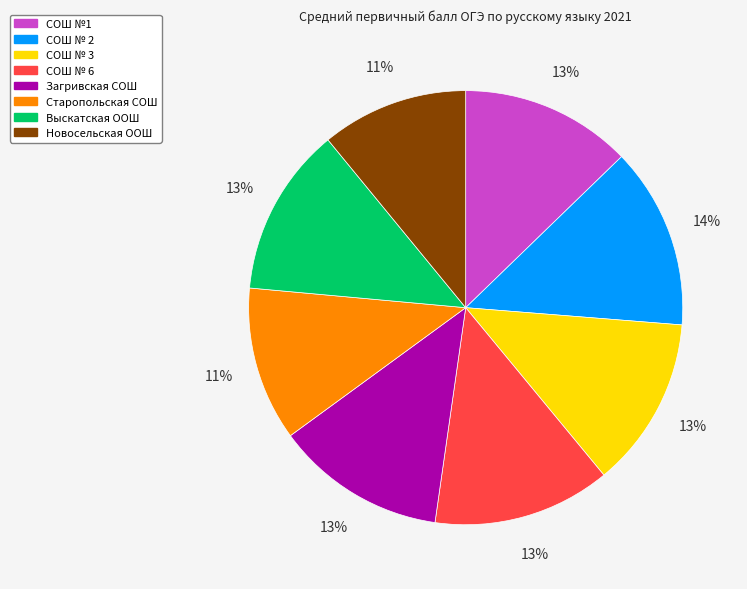

Is the sum of СОШ № 3 and СОШ № 6 greater than half?

No